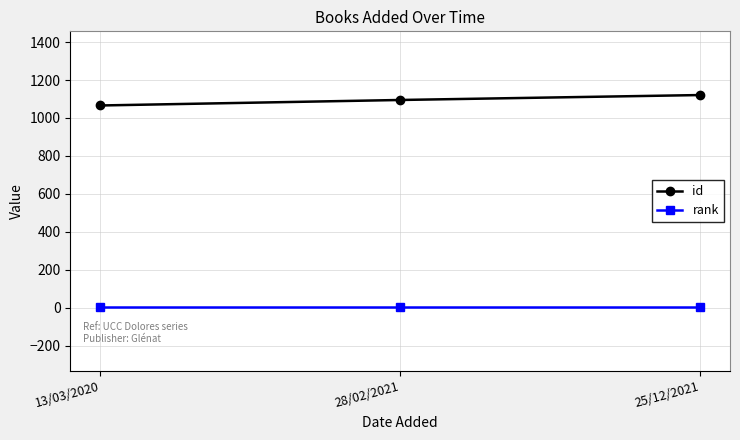

What is the difference between the second highest and minimum values in the id series?

29